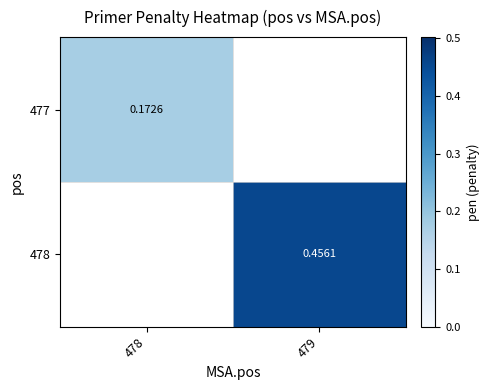

Rank the categories by 478 value from highest to lowest.

479, 478